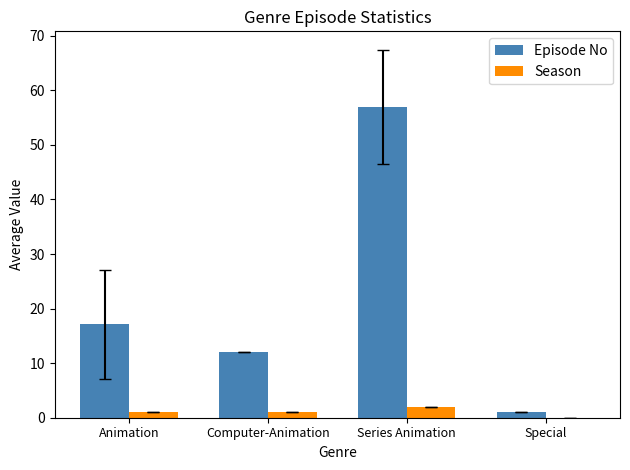

What is the maximum value for Season?

2.0